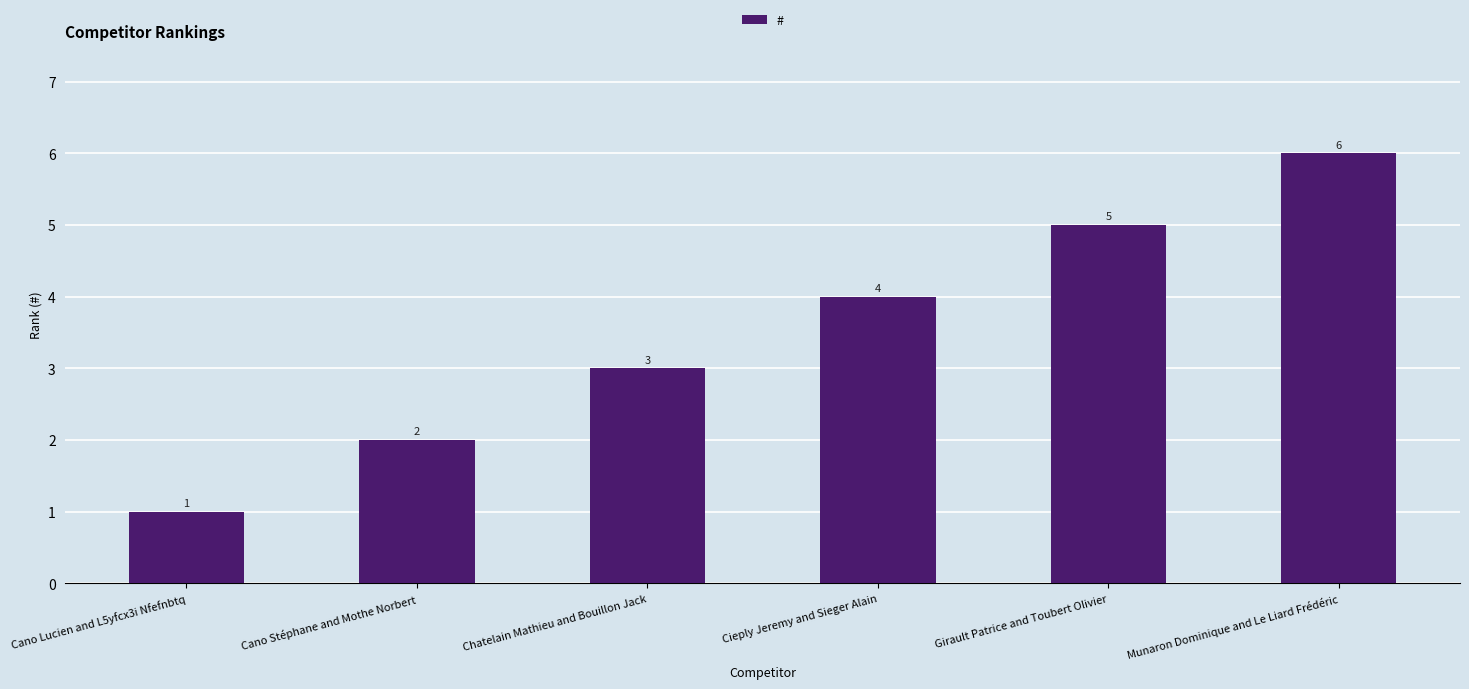

Reading left to right, list all the values displayed in this chart.

1	2	3	4	5	6